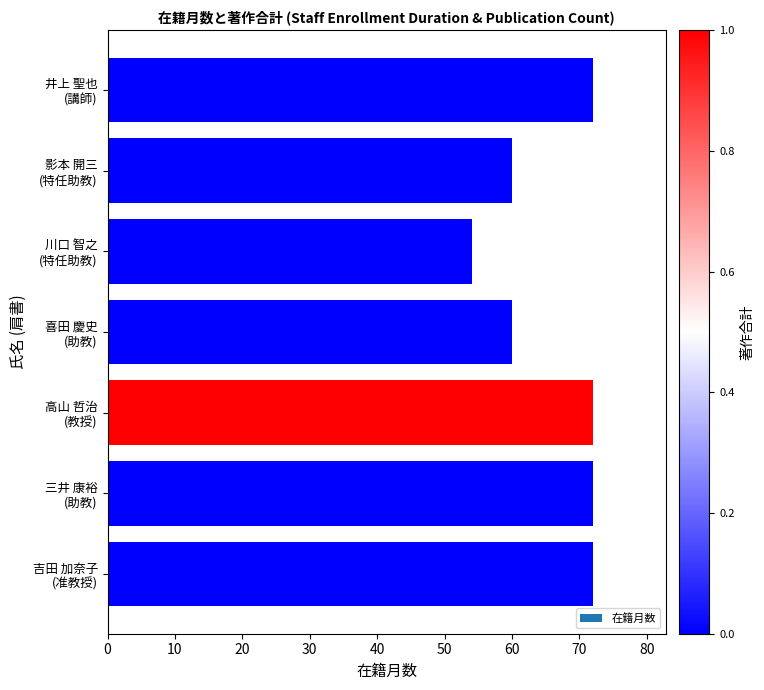

What is the value of the 6th bar from the top?

72